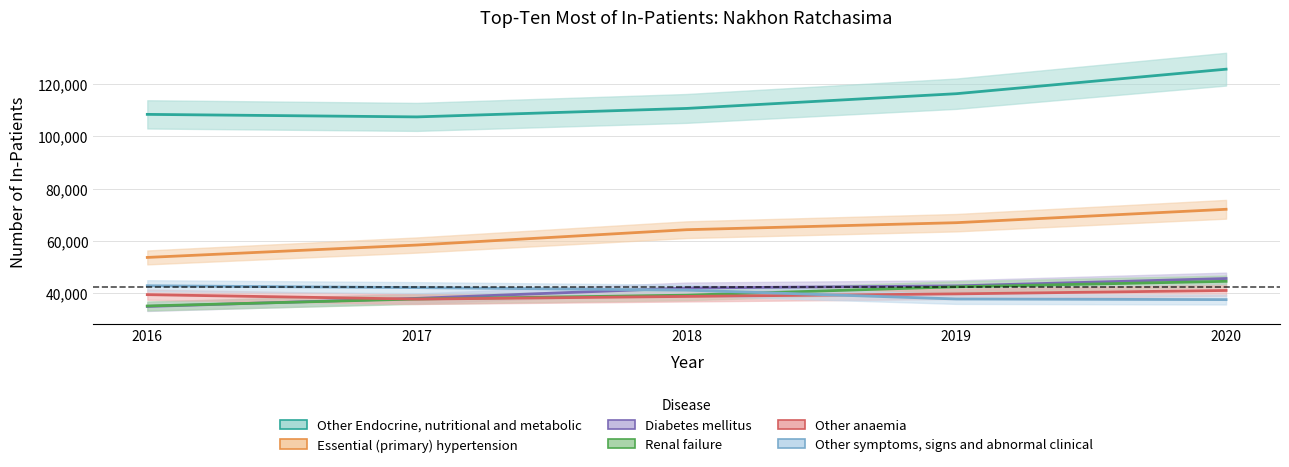

What are all the series names shown in the legend?

Other Endocrine, nutritional and metabolic, Essential (primary) hypertension, Diabetes mellitus, Renal failure, Other anaemia, Other symptoms, signs and abnormal clinical